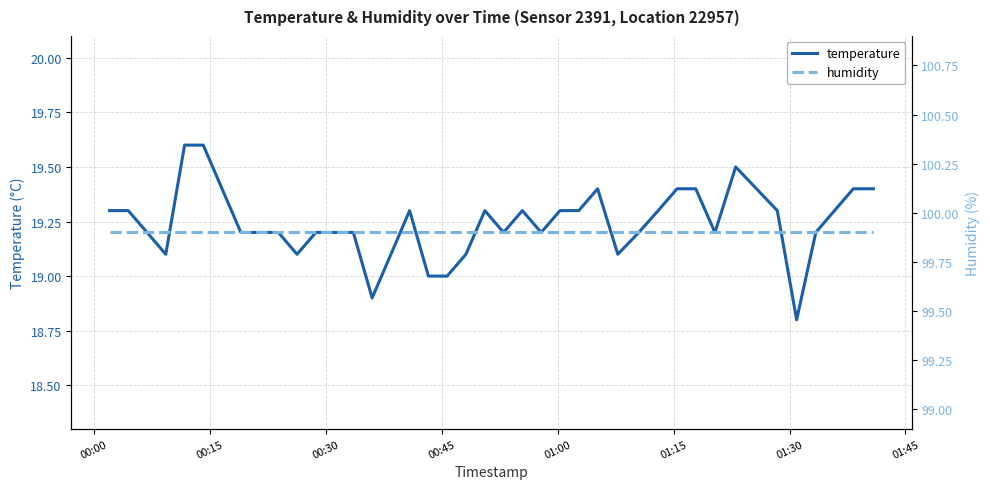

What is the minimum value for temperature?

18.8